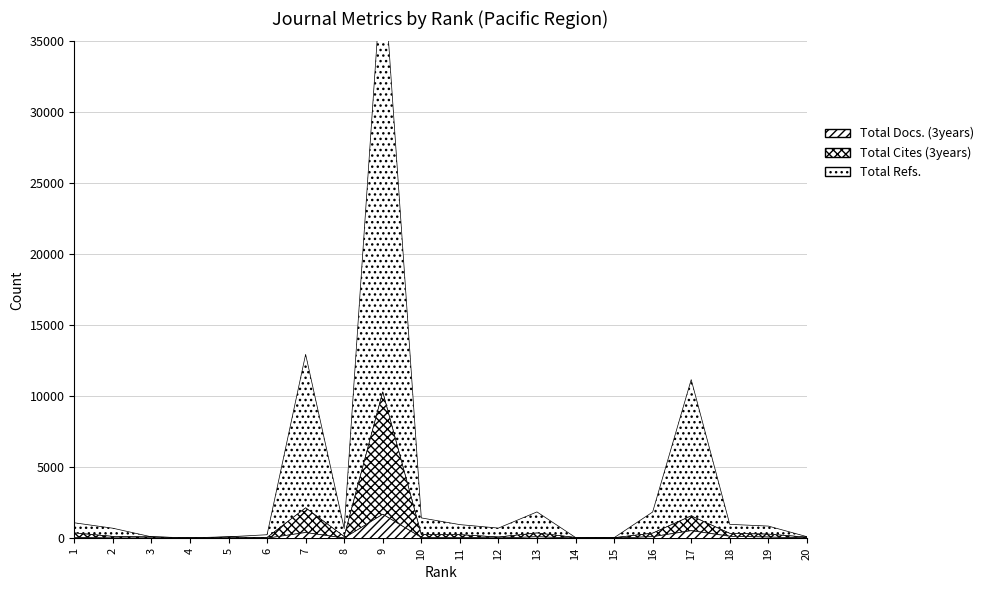

True or false: Total Docs. (3years) has more than 2 points higher than both neighbors.

True